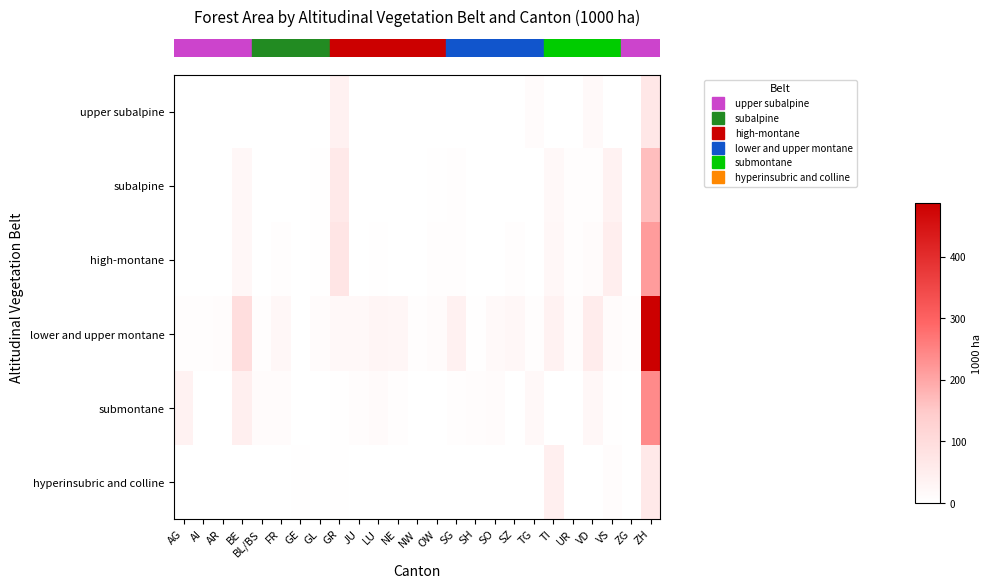

At which category does the chart reach its minimum across all series?

AG